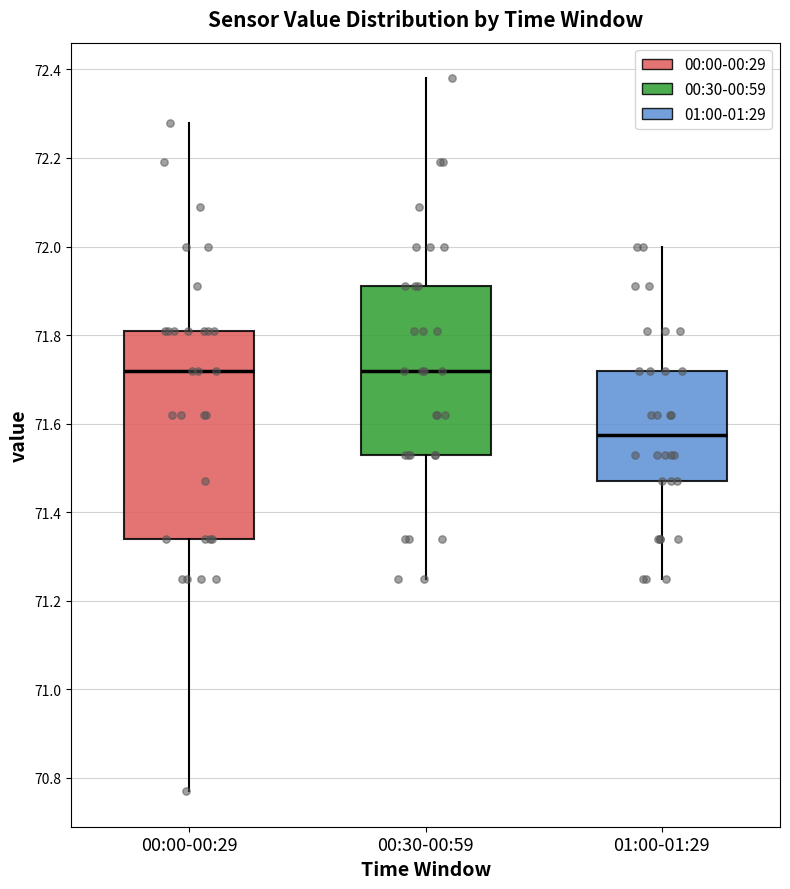

Comparing the boxes themselves (not the whiskers), which one is the tallest?

00:00-00:29